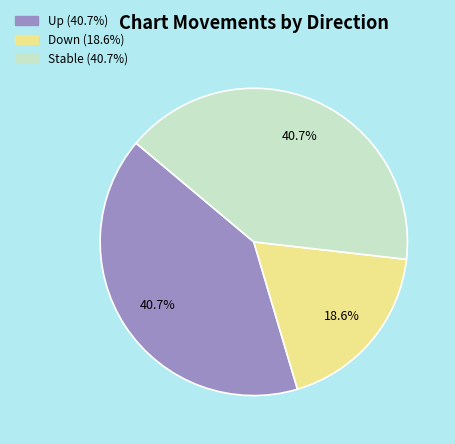

Which has a higher value, Down (18.6%) or Stable (40.7%)?

Stable (40.7%)